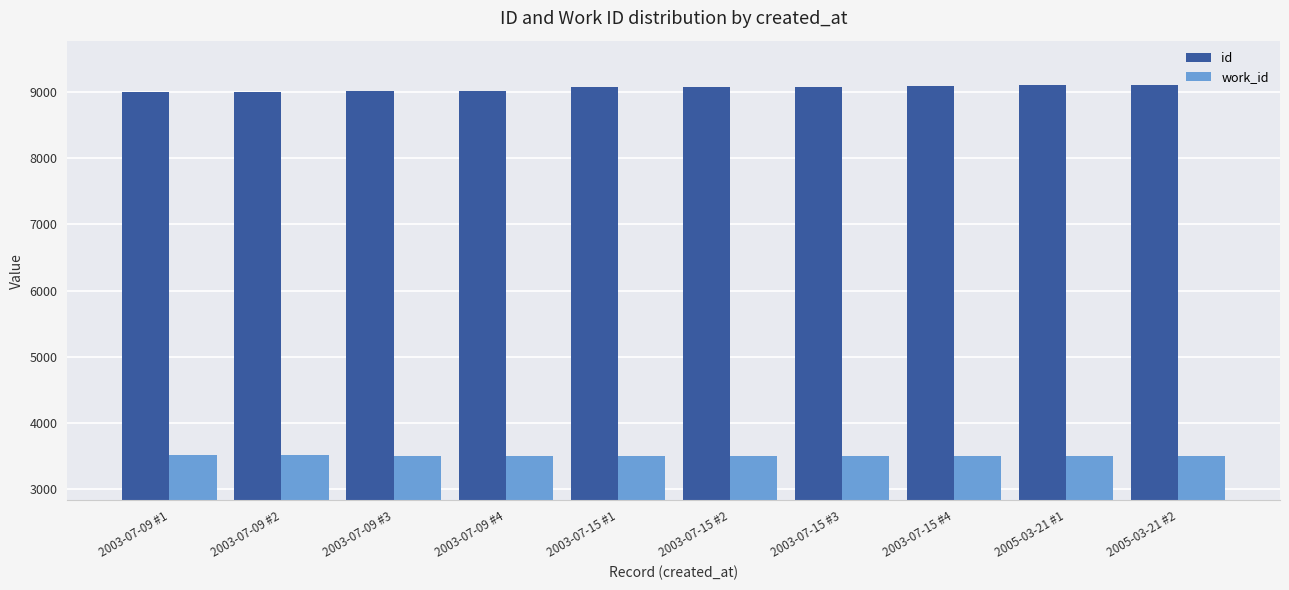

What is the label of the 5th bar from the right?

2003-07-15 #2